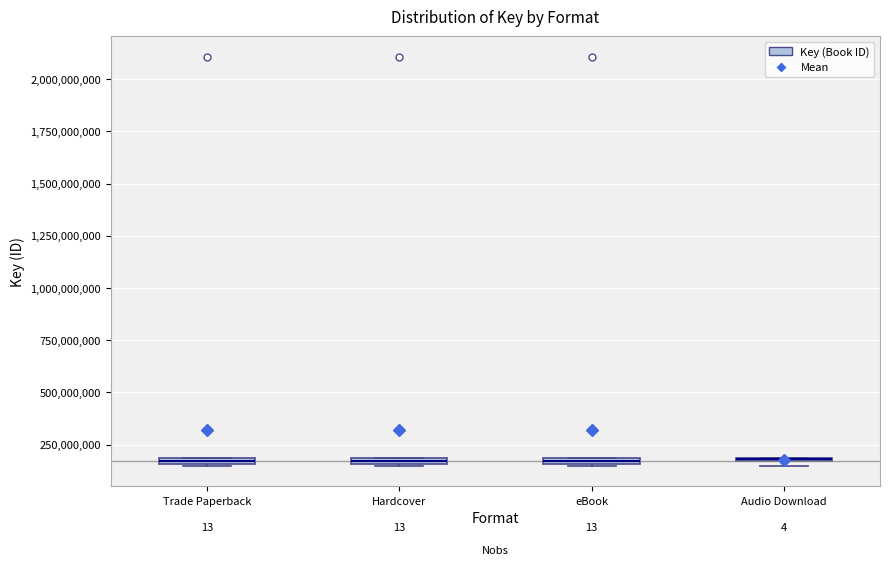

Where is the lower edge of the box for Audio Download on the y-axis? The values are not printed on the chart, so give them approximately, as read against the axis.

150000000